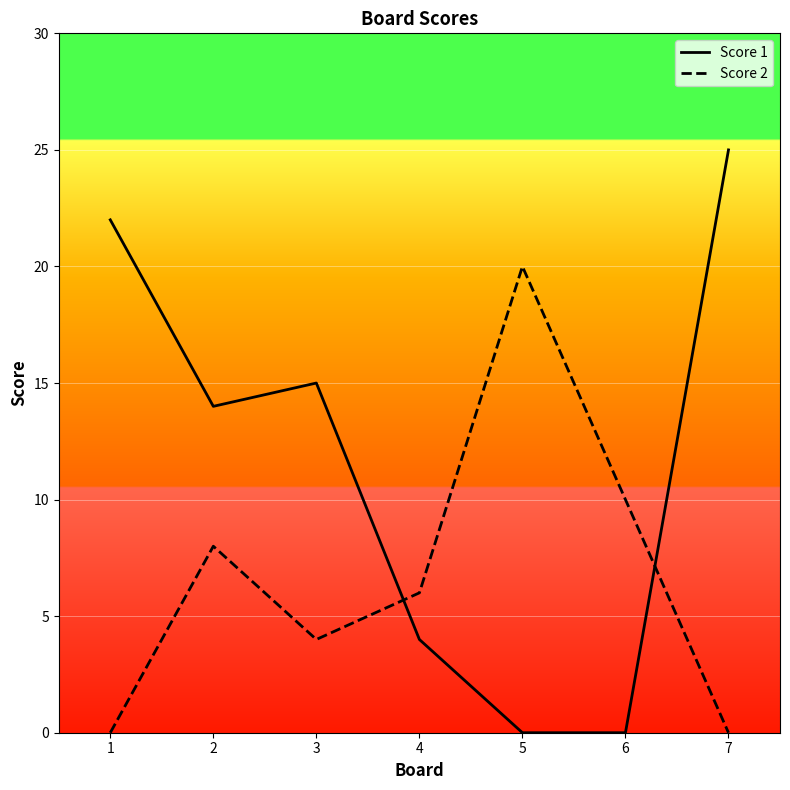

At 1, list the series in order from smallest to largest.

Score 2, Score 1